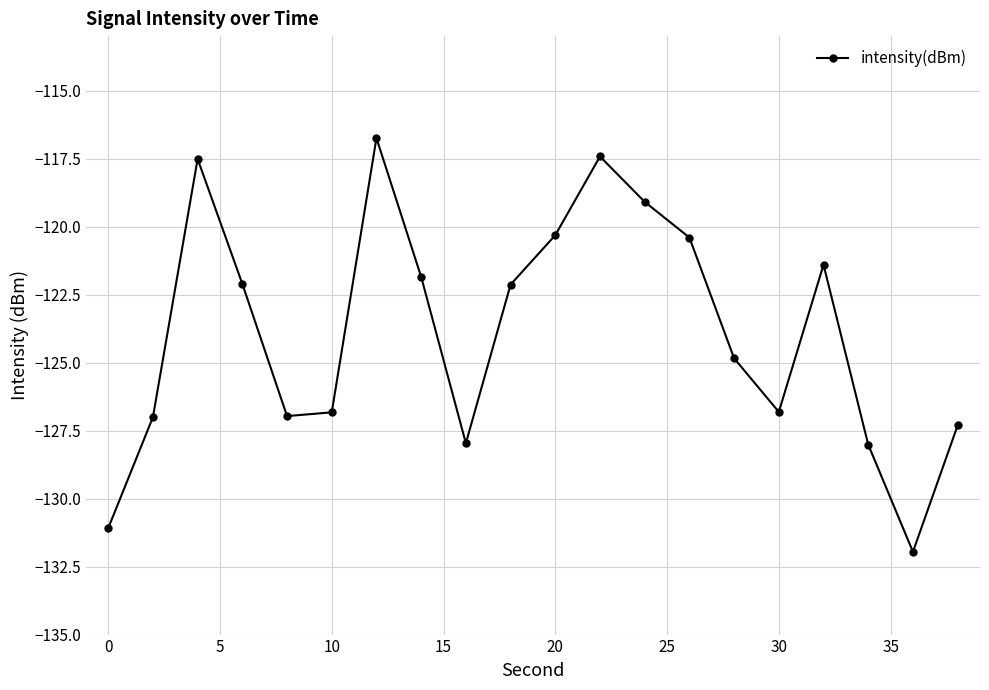

What is the sum of all values?

-2477.8